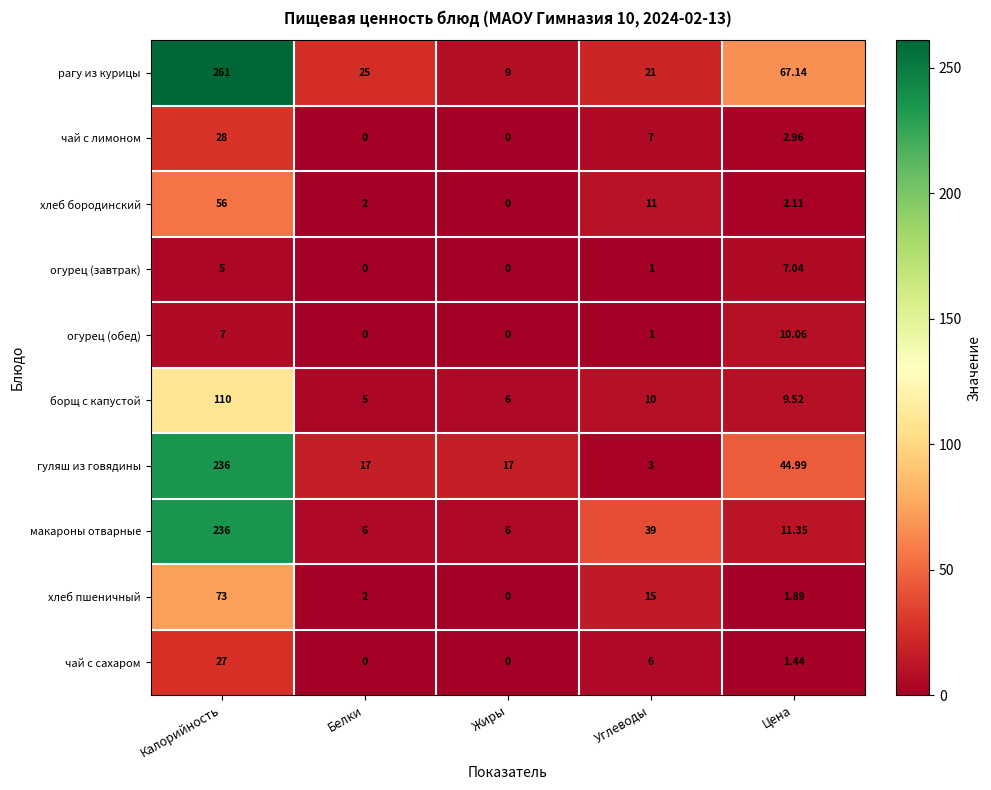

Which category has the highest value in the рагу из курицы series?

Калорийность